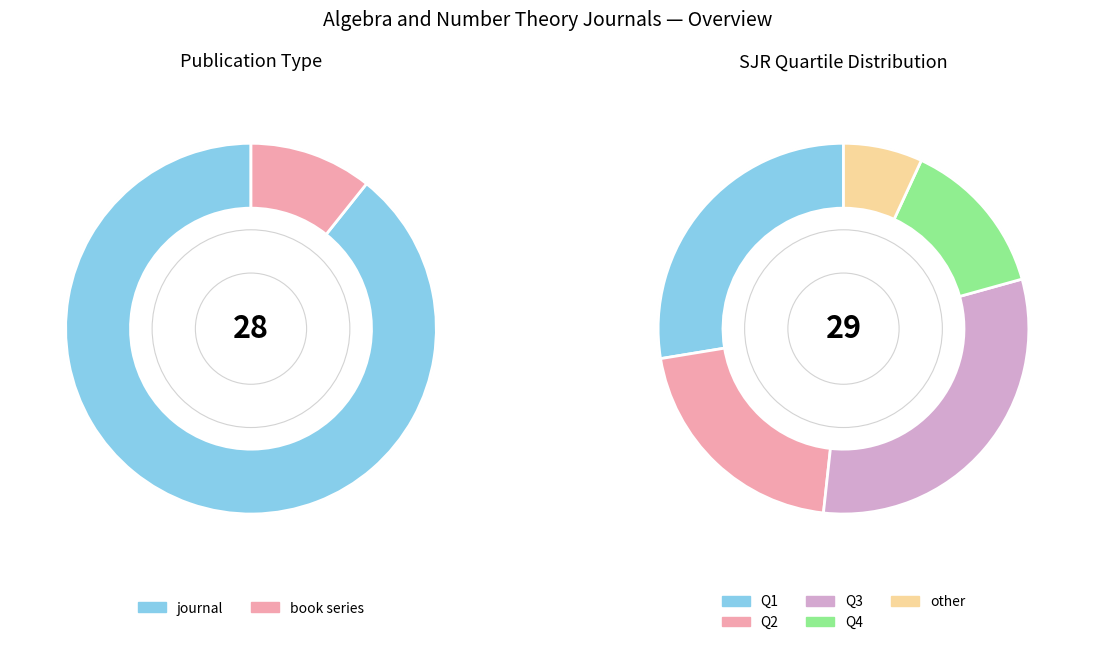

Count the number of slices in the pie.

2